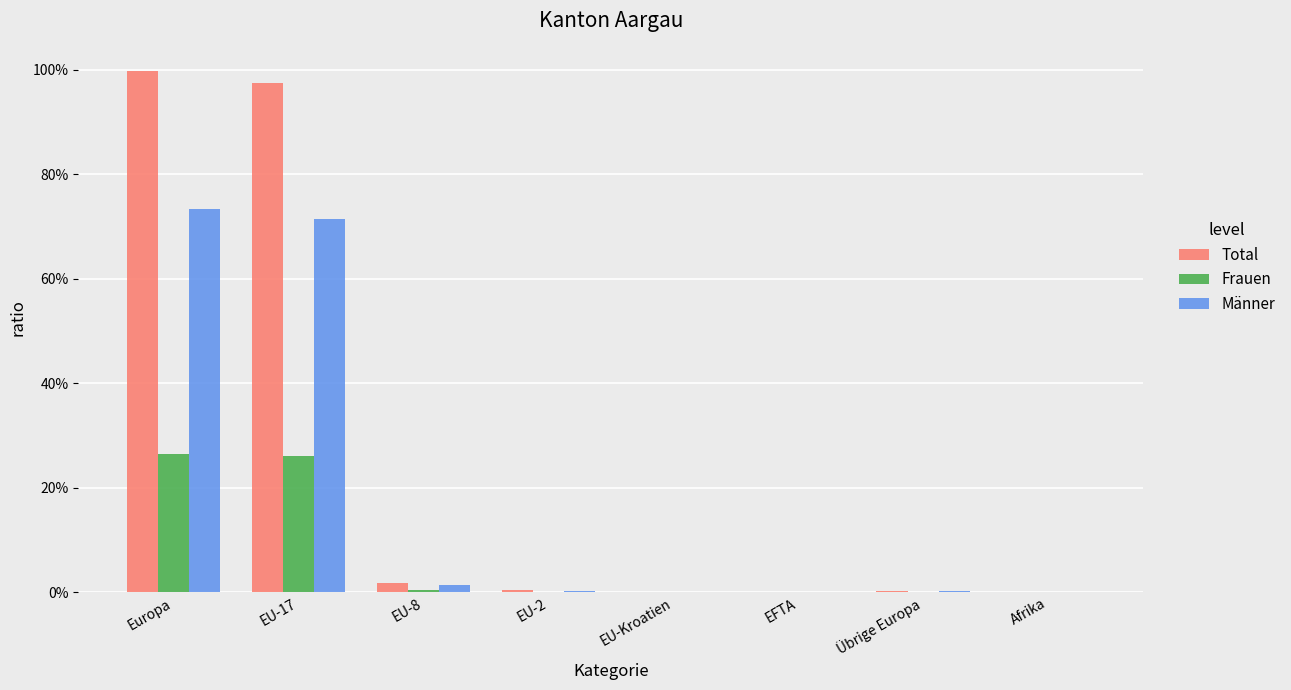

At which label does Frauen reach its peak?

Europa